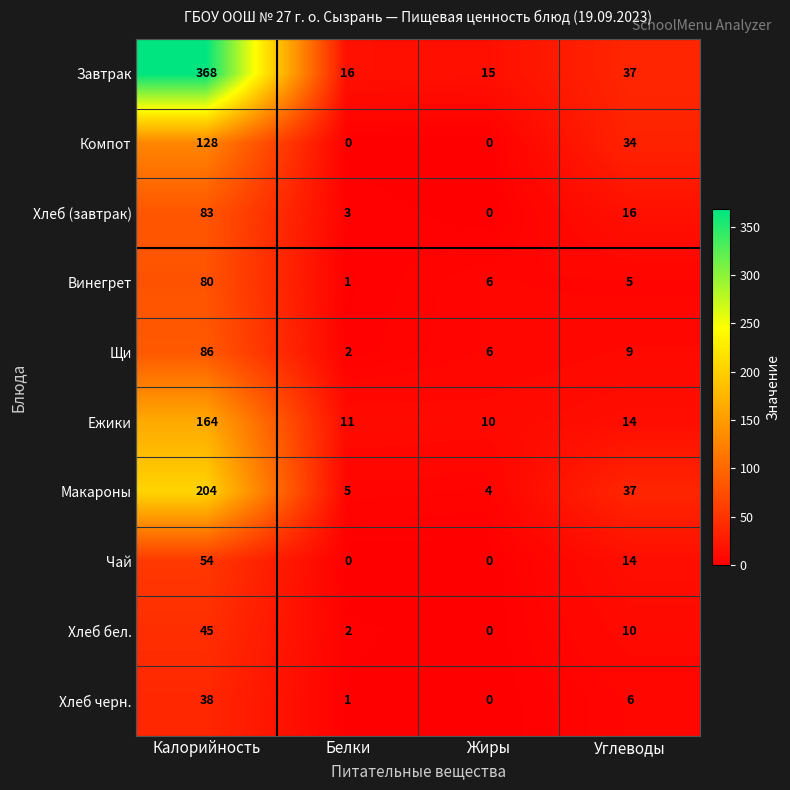

Which series changed the most between Белки and Углеводы?

Компот